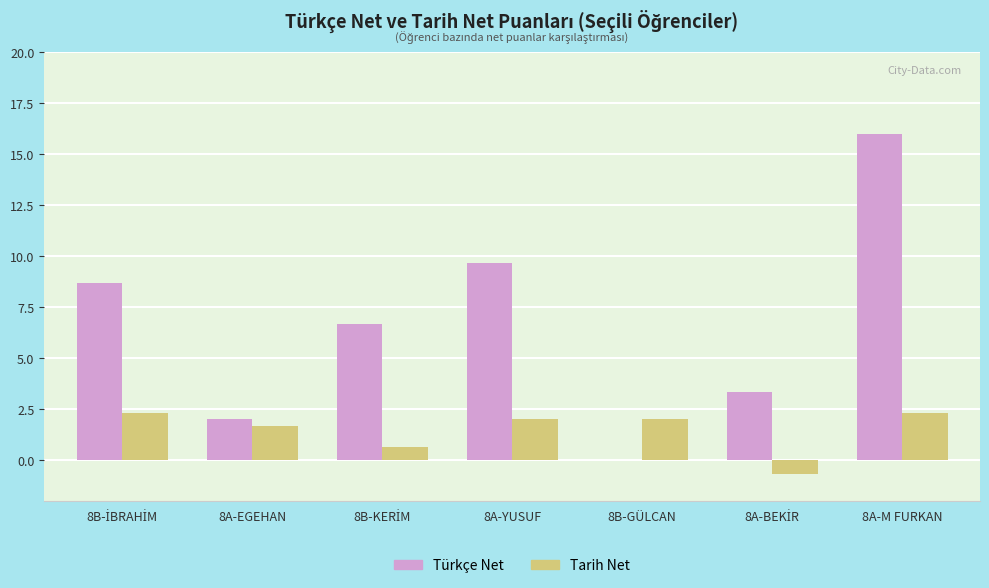

Which series has the largest total across all categories?

Türkçe Net